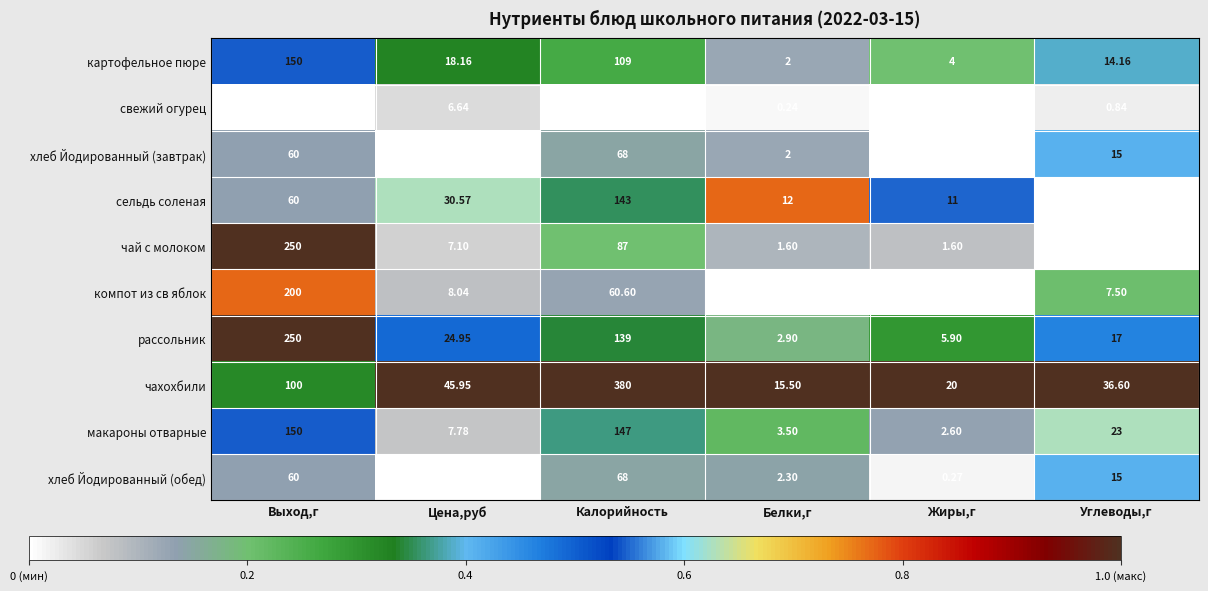

Which series has the largest range (max minus min)?

чахохбили